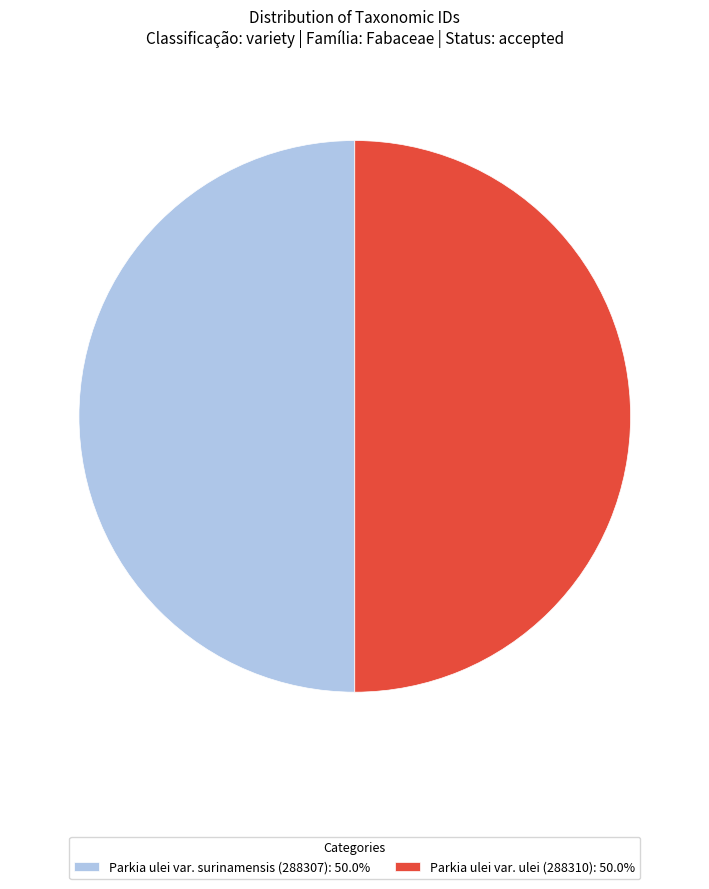

Is the sum of Parkia ulei var. surinamensis (288307): 50.0% and Parkia ulei var. ulei (288310): 50.0% greater than half?

Yes